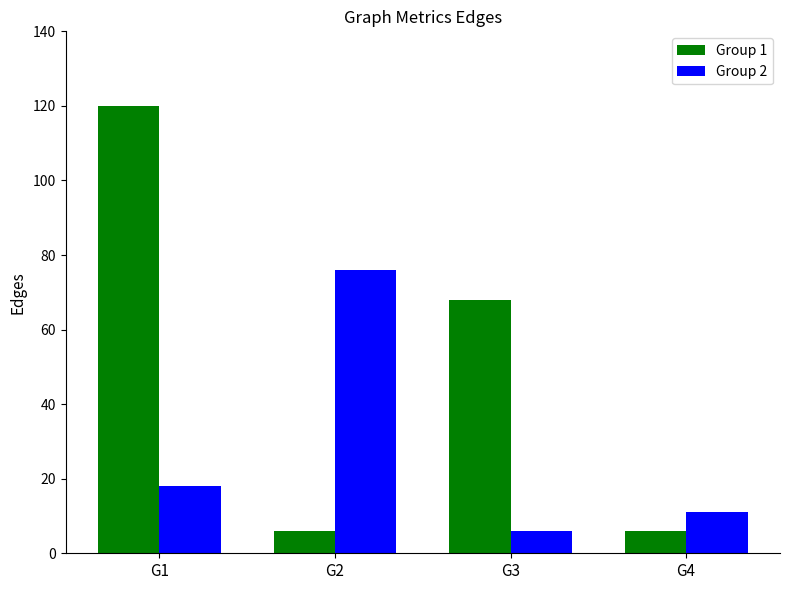

What is the total value across all series at G3?

74